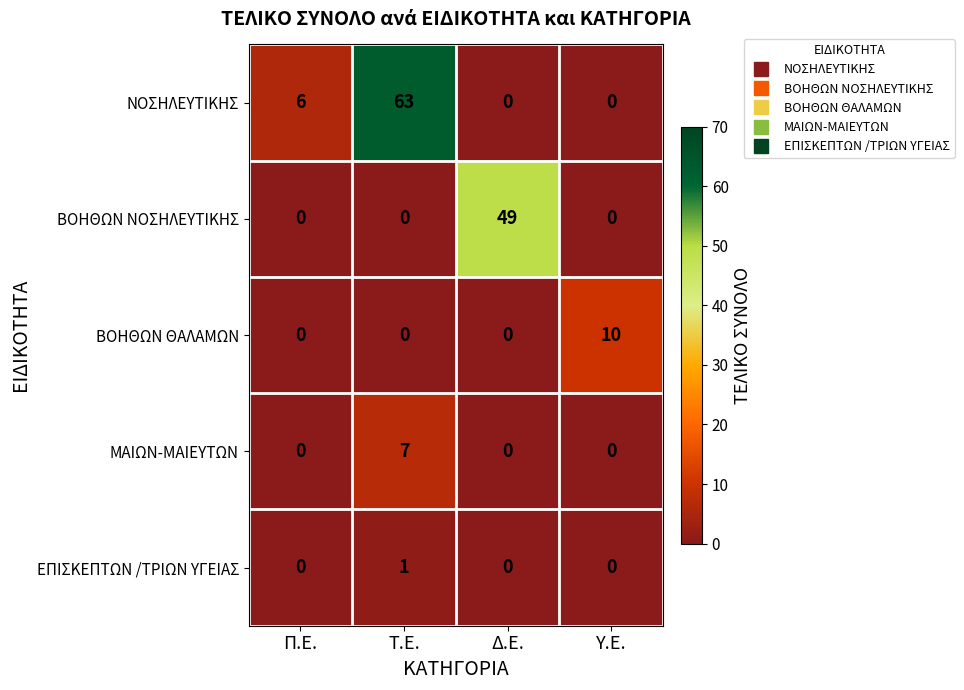

What is the difference between the maximum and minimum values in the ΜΑΙΩΝ-ΜΑΙΕΥΤΩΝ series?

7